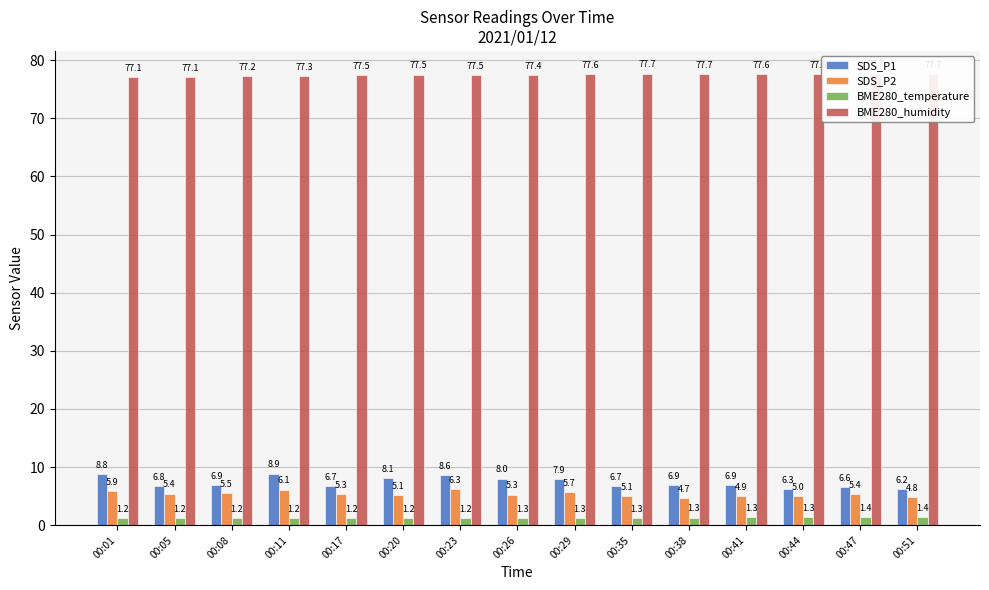

What is the minimum value shown in the chart?

1.2